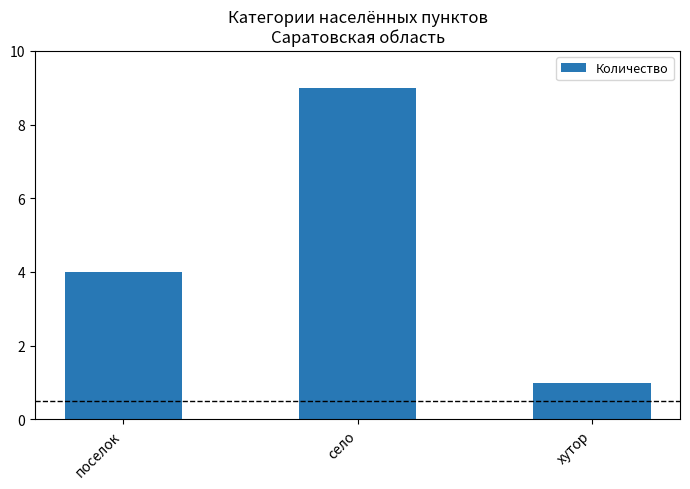

List the labels in order of value, smallest first.

хутор, поселок, село